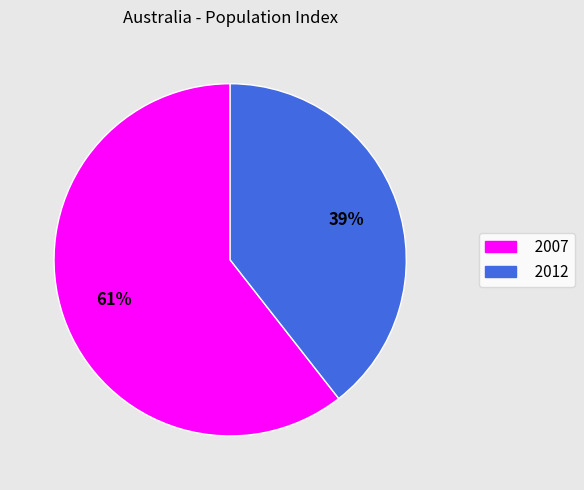

To the nearest percent, what portion does 2007 represent?

61%